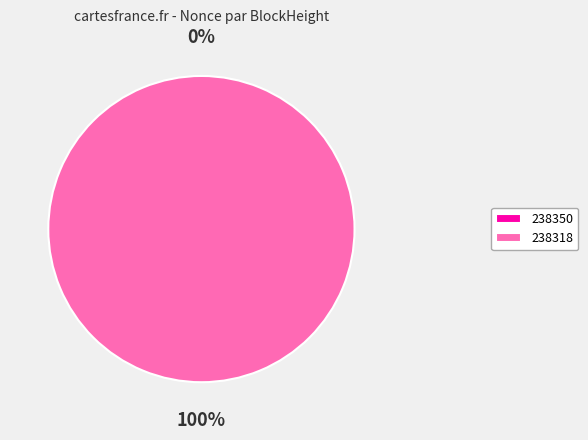

What is the change in value from 238350 to 238318?

+15709